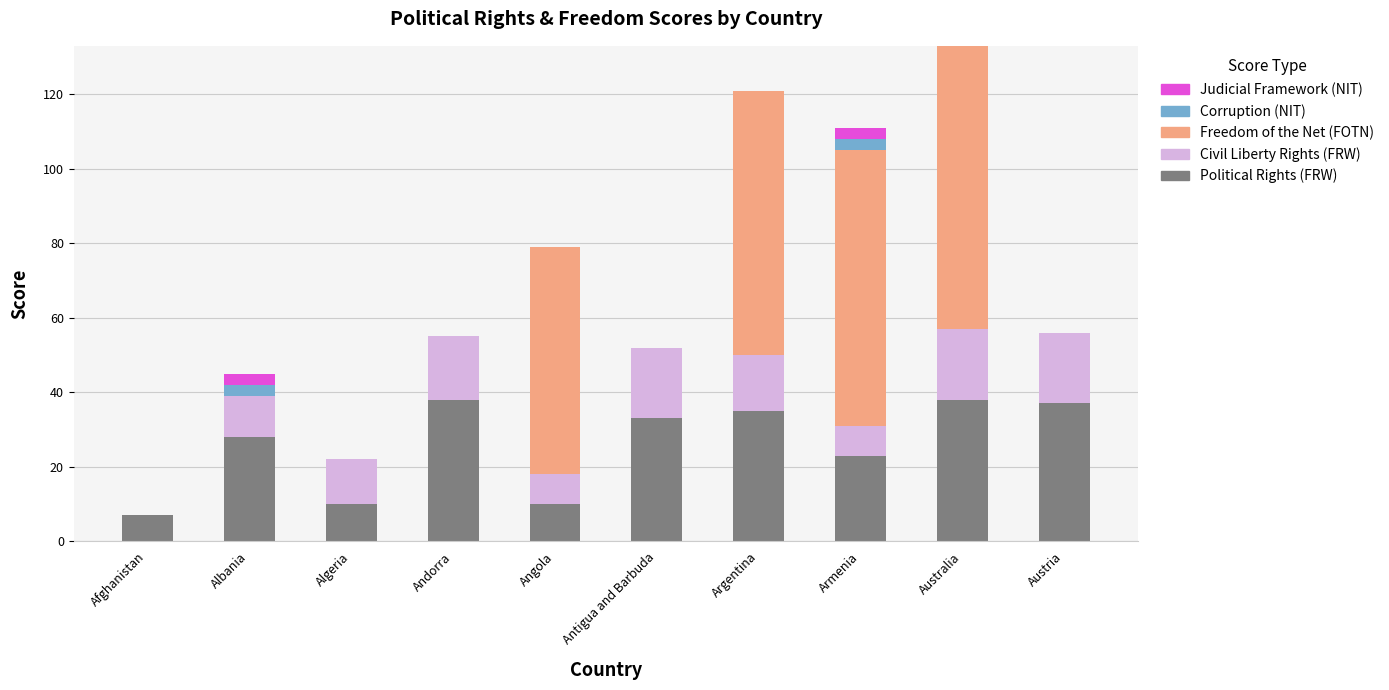

What is the maximum value for Political Rights (FRW)?

38